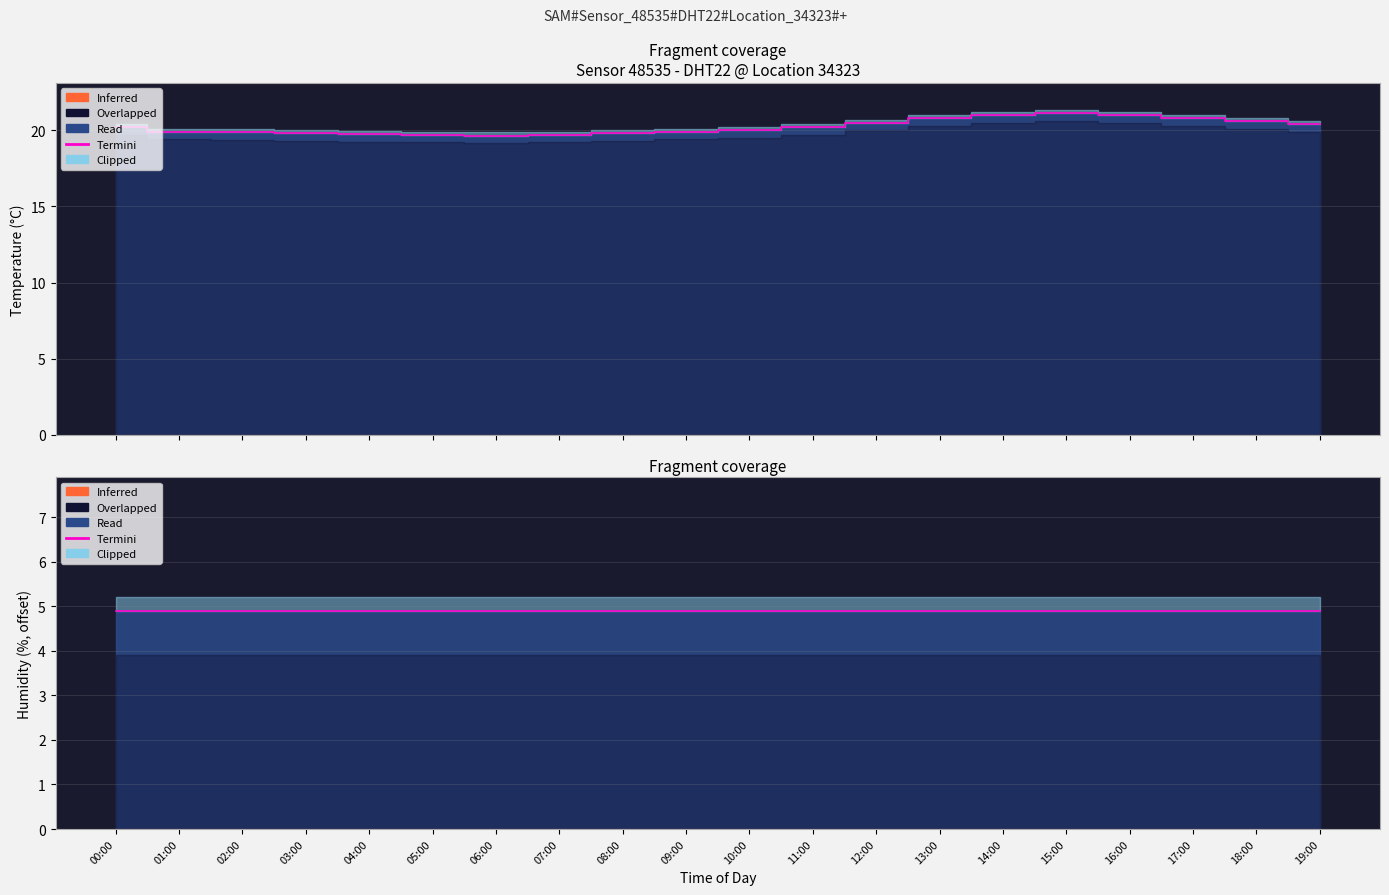

At which label does the data first exceed 20?

00:00